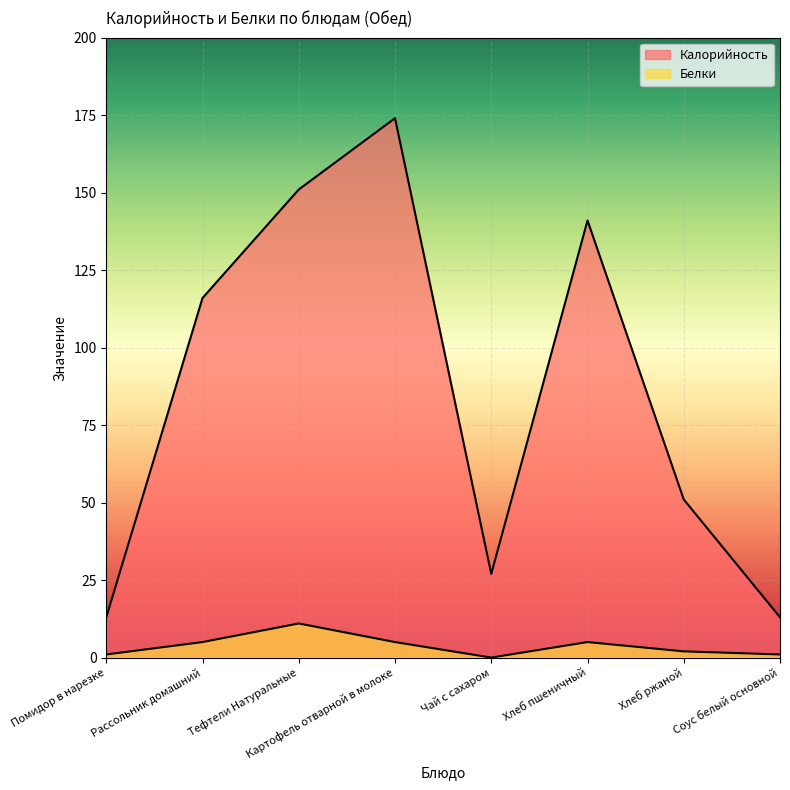

List the series in order of their peak value, highest first.

Калорийность, Белки